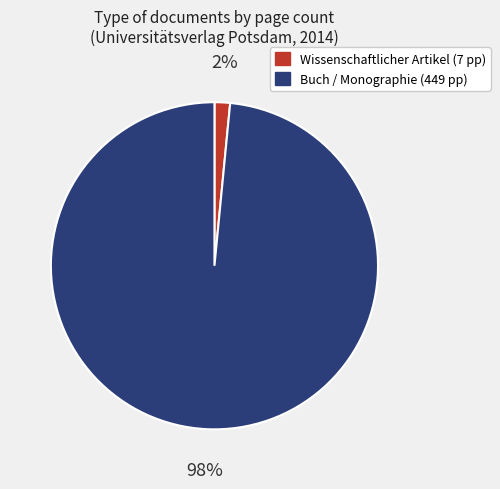

To the nearest percent, what is the average slice percentage?

50%